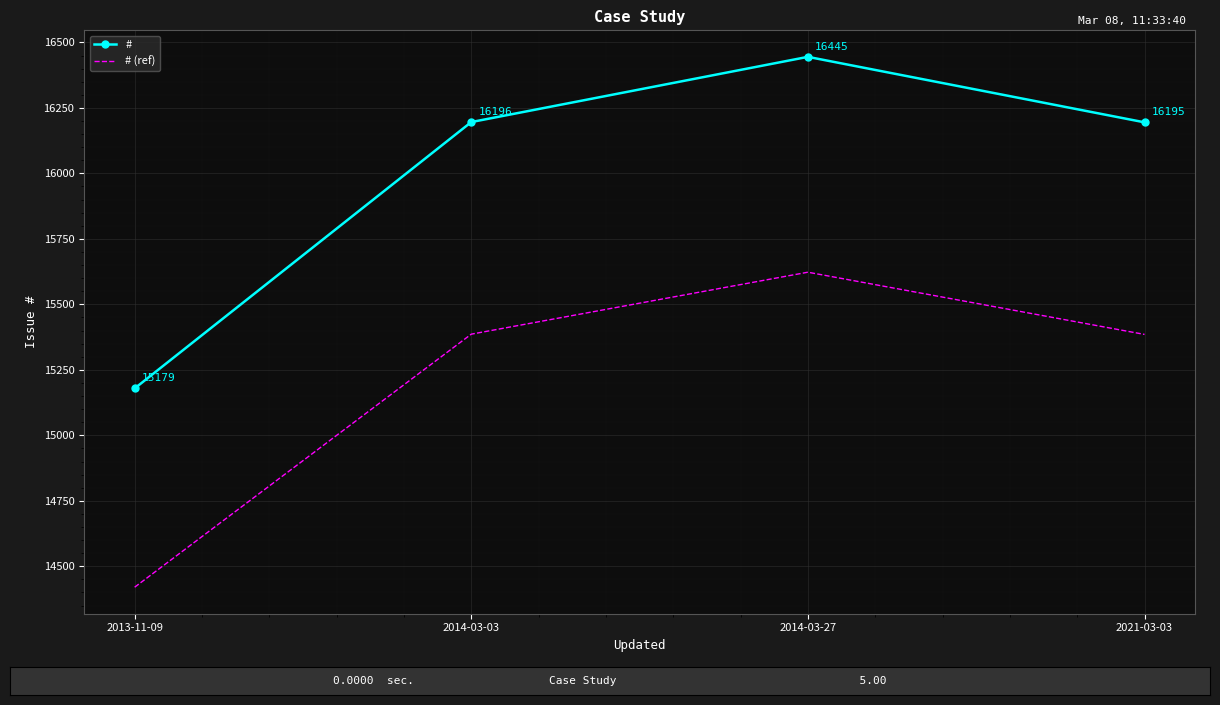

At which category does the chart reach its minimum across all series?

2013-11-09